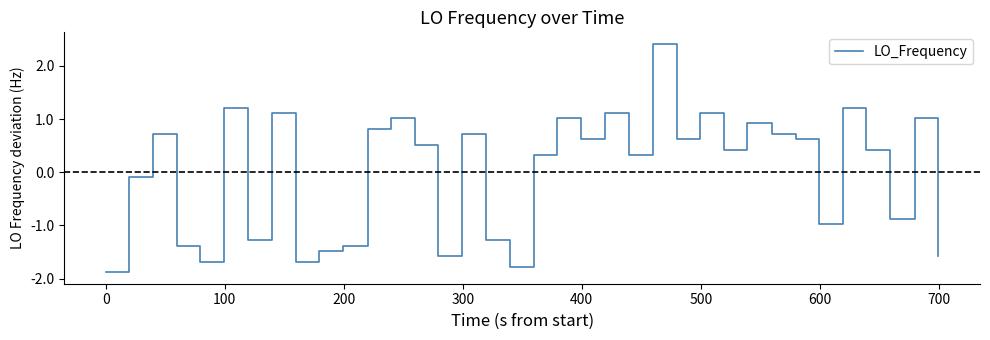

What is the difference between the maximum and minimum values?

4.3